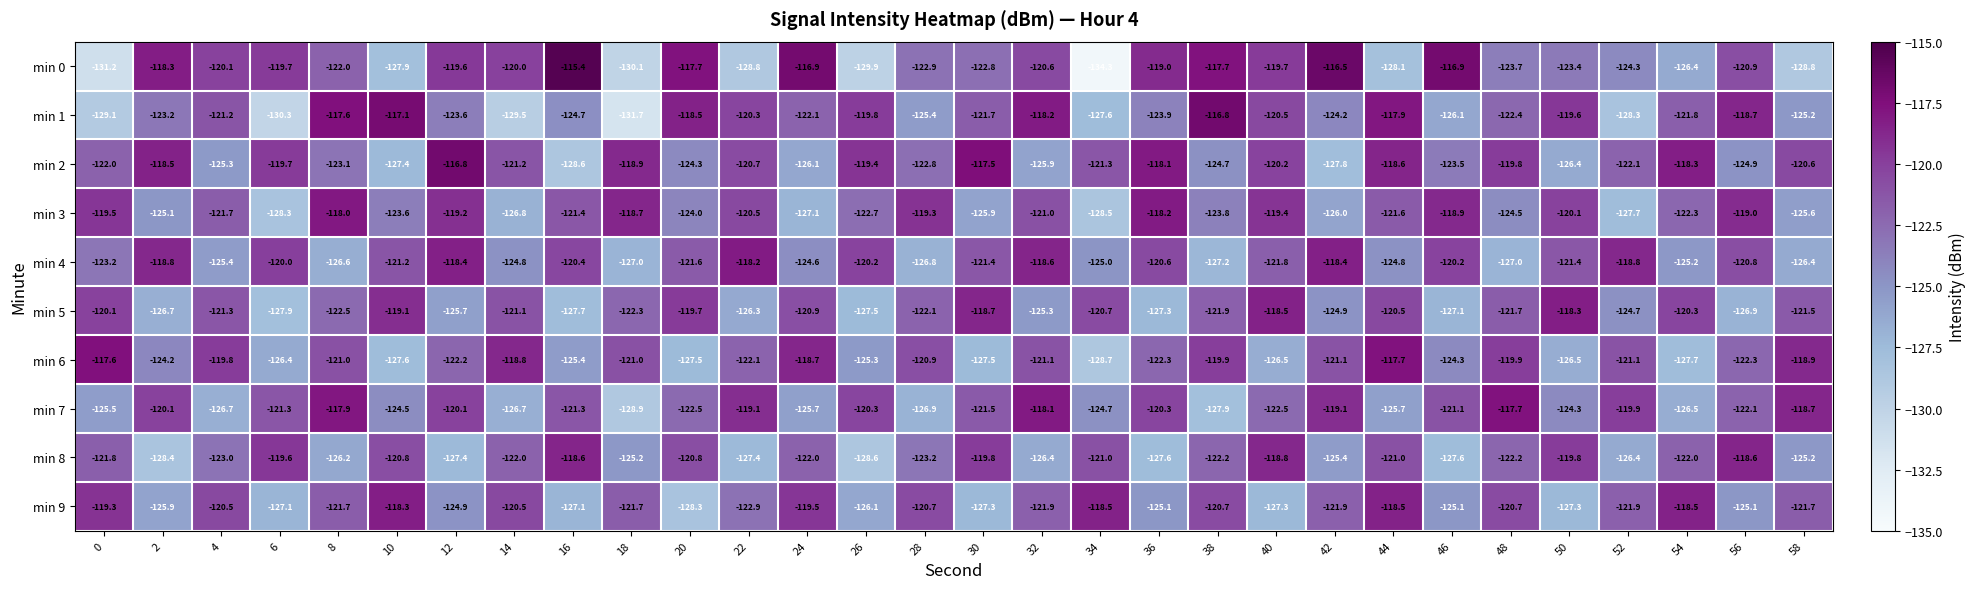

Which series has the largest total across all categories?

min 2